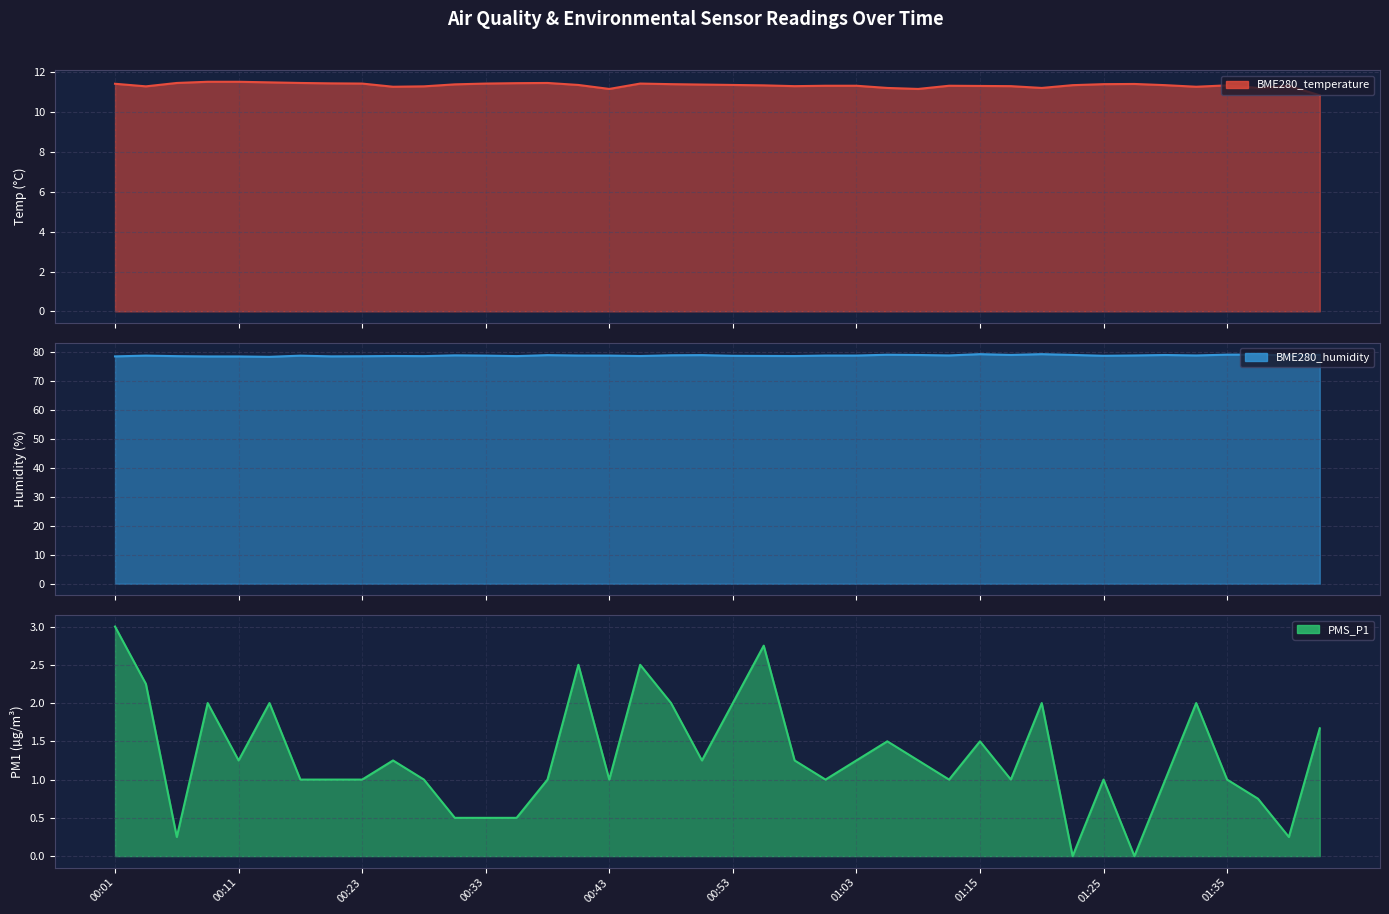

How many lines are shown in the chart?

3